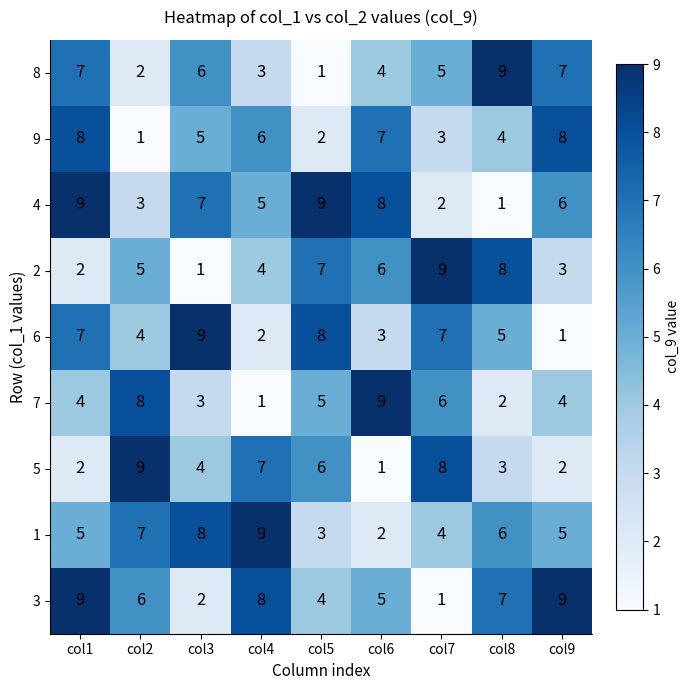

How many 2 values are between 3 and 7?

5